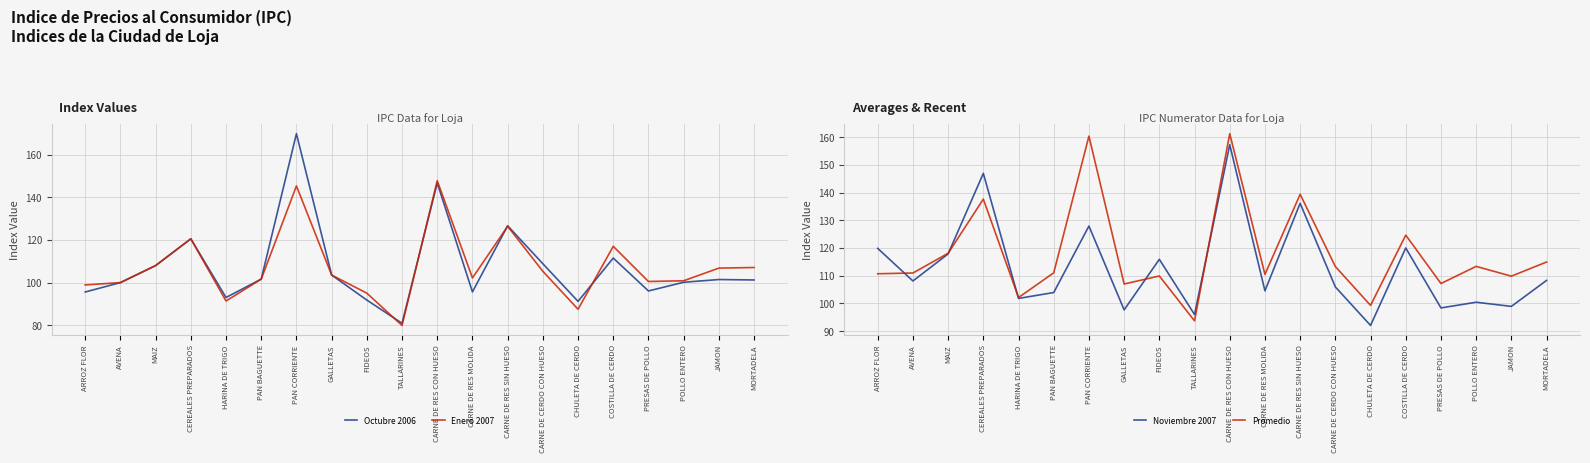

What is the difference between the Noviembre 2007 values at JAMON and POLLO ENTERO?

1.5